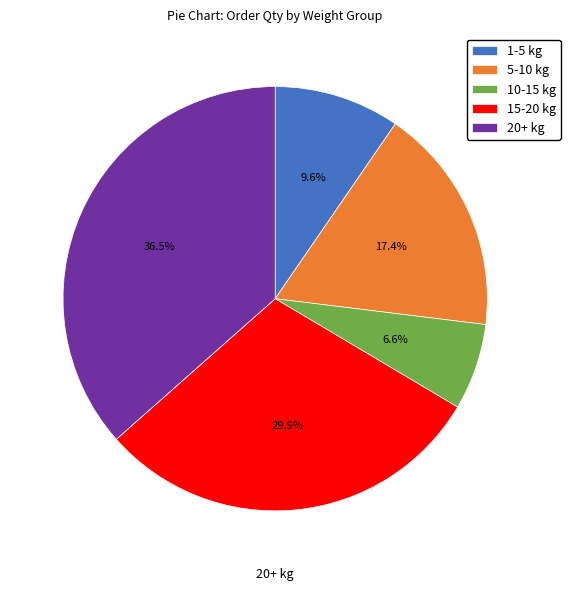

To the nearest percent, what is the average slice percentage?

20%